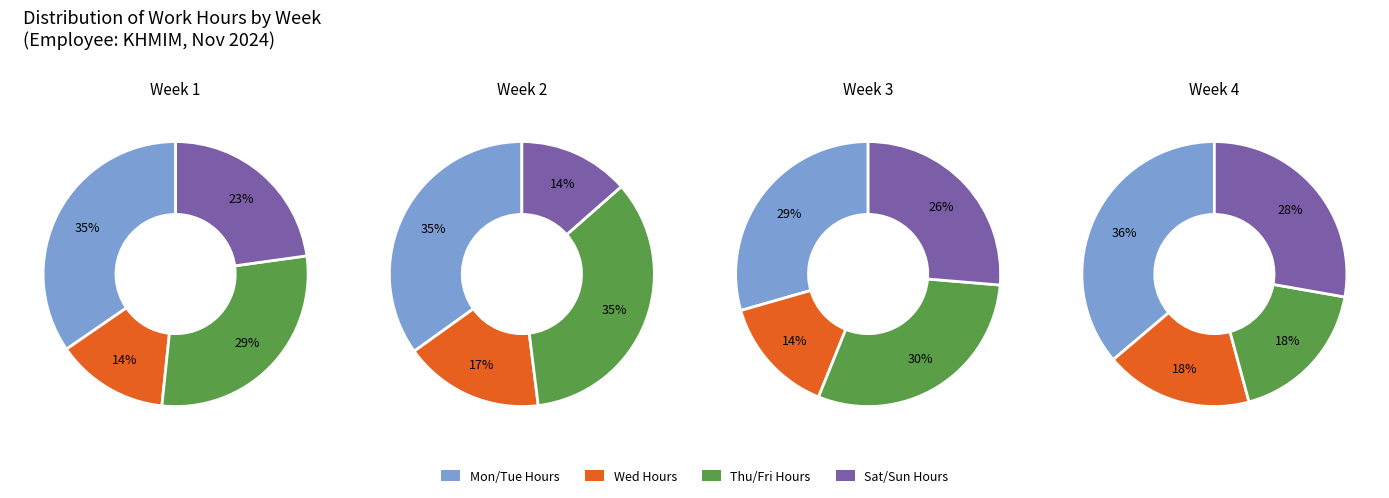

Do Mon and Tue together represent more than half of the pie?

No